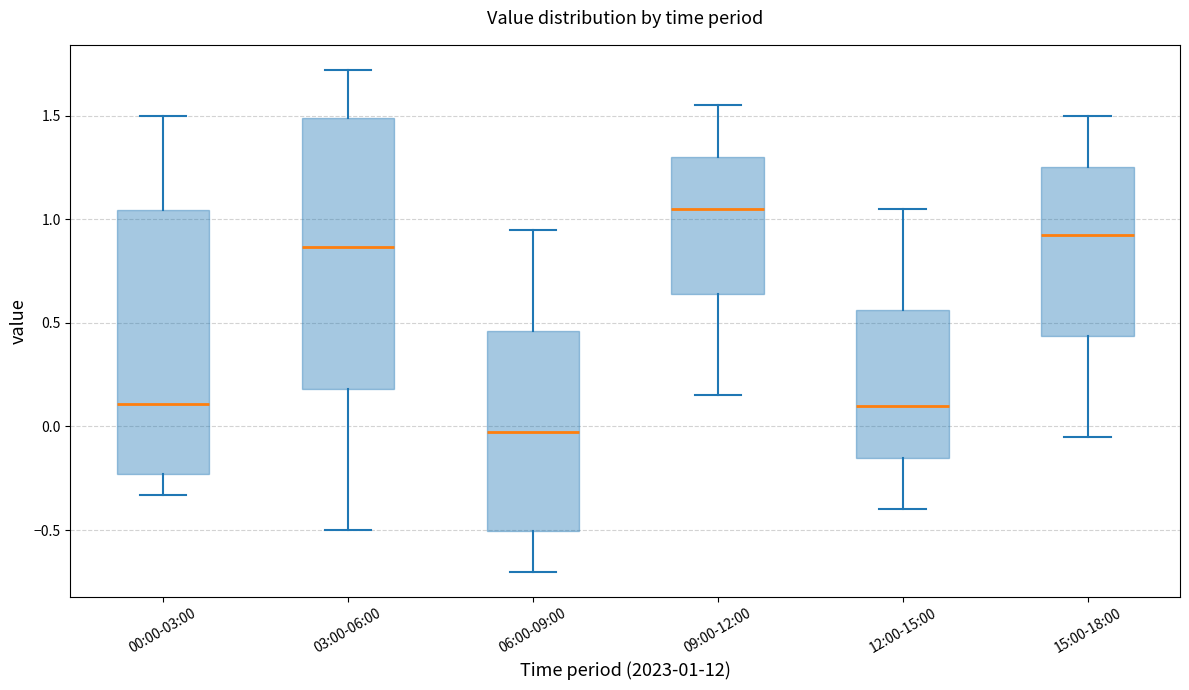

Reading left to right, read every box against the y-axis: the position of its median line, the range the box covers, and the ends of its whiskers. The values are not printed on the chart, so give them approximately, as read against the axis.

00:00-03:00: median 0.10, box -0.25 to 1.05, whiskers -0.35 to 1.50
03:00-06:00: median 0.85, box 0.20 to 1.50, whiskers -0.50 to 1.70
06:00-09:00: median 0.00, box -0.50 to 0.45, whiskers -0.70 to 0.95
09:00-12:00: median 1.05, box 0.65 to 1.30, whiskers 0.15 to 1.55
12:00-15:00: median 0.10, box -0.15 to 0.55, whiskers -0.40 to 1.05
15:00-18:00: median 0.95, box 0.45 to 1.25, whiskers -0.05 to 1.50